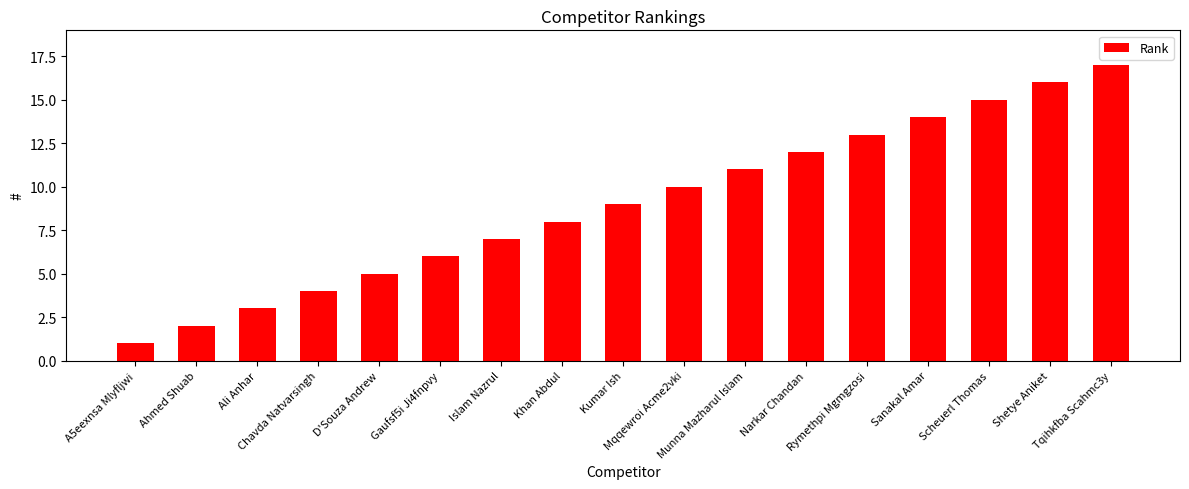

List the labels in order of value, smallest first.

A5eexnsa Mlyfljwi, Ahmed Shuab, Ali Anhar, Chavda Natvarsingh, D'Souza Andrew, Gaufsf5i Ji4fnpvy, Islam Nazrul, Khan Abdul, Kumar Ish, Mqqewroi Acme2vki, Munna Mazharul Islam, Narkar Chandan, Rymethpi Mgmgzosi, Sanakal Amar, Scheuerl Thomas, Shetye Aniket, Tqihkfba Scahmc3y